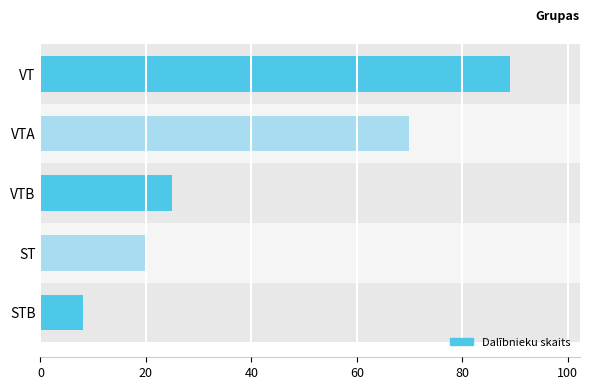

Between VT and STB, which is larger?

VT